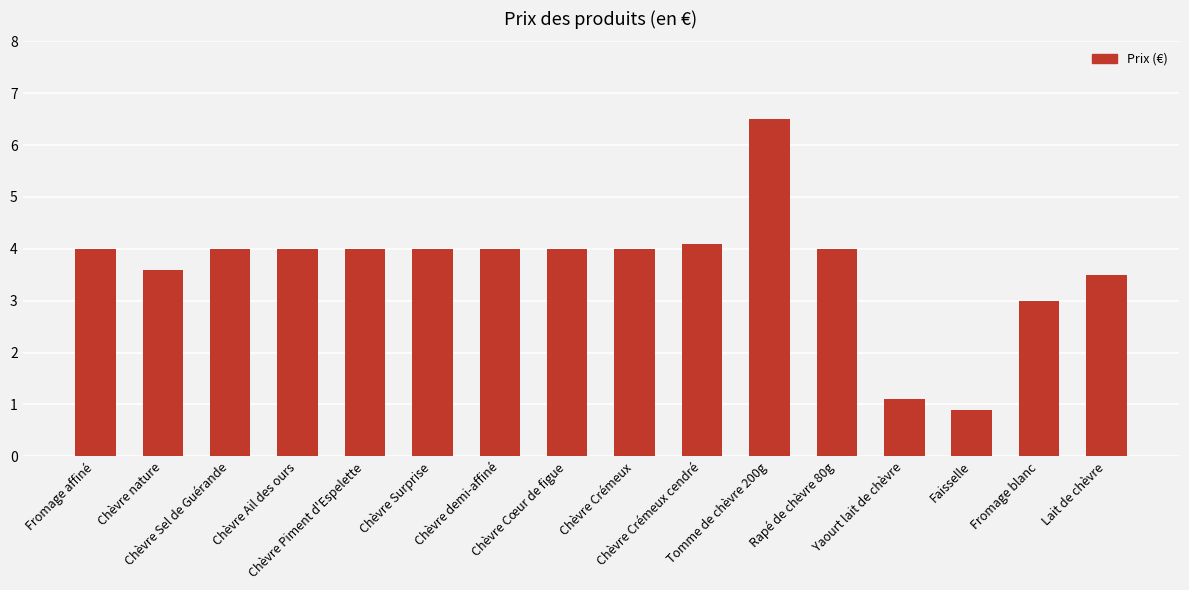

What is the average value?

3.7